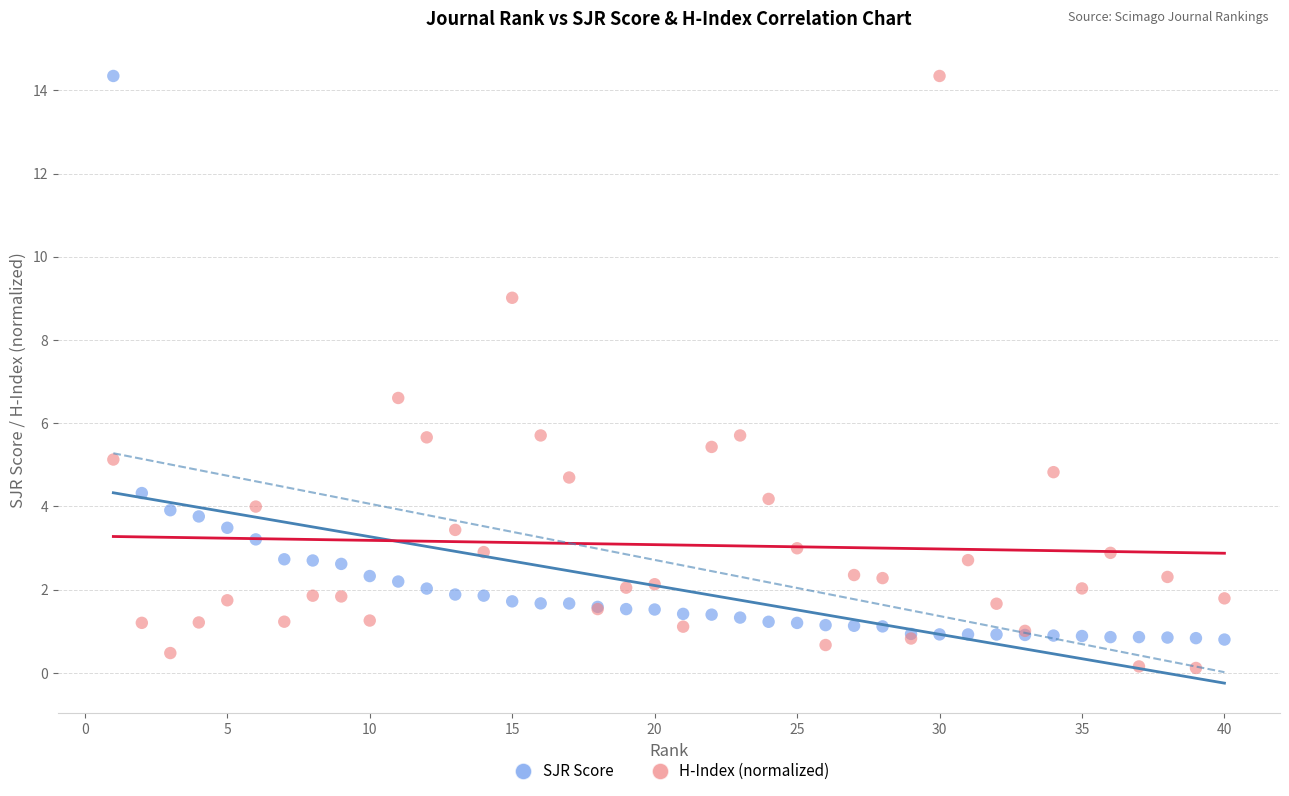

Which series reaches the minimum Y coordinate?

H-Index (normalized)